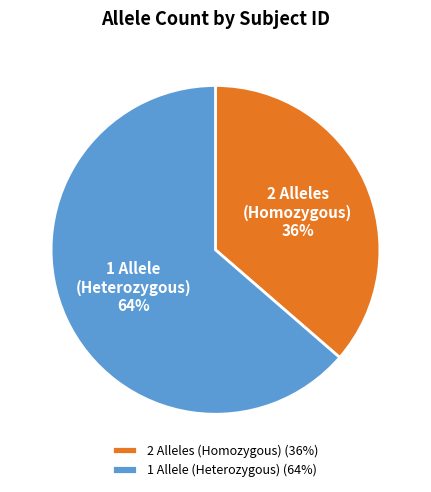

Is the sum of 1 Allele (Heterozygous) and 2 Alleles (Homozygous) greater than half?

Yes